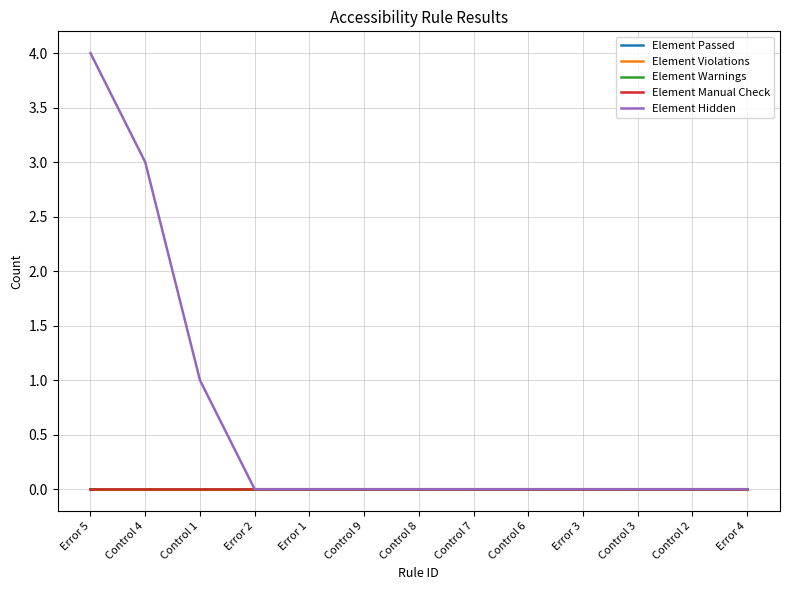

True or false: Element Passed and Element Warnings cross at least once.

False